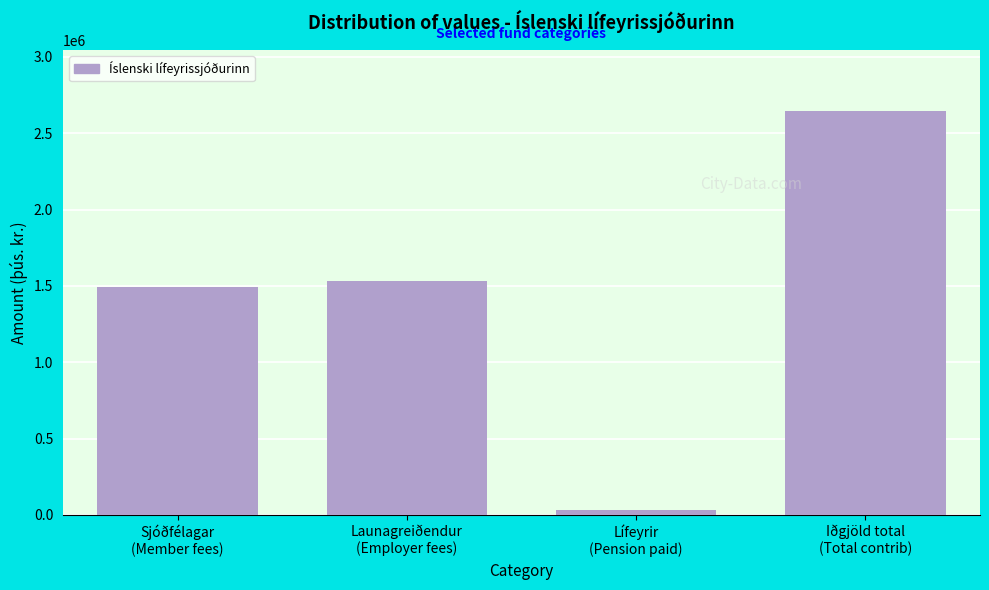

Reading right to left, list all the values displayed in this chart.

2648153	29889	1534612	1493253